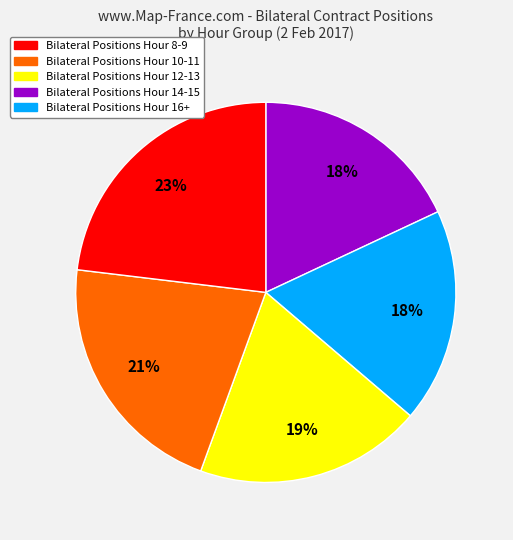

To the nearest percent, what is the difference between the largest and smallest slice percentages?

5%